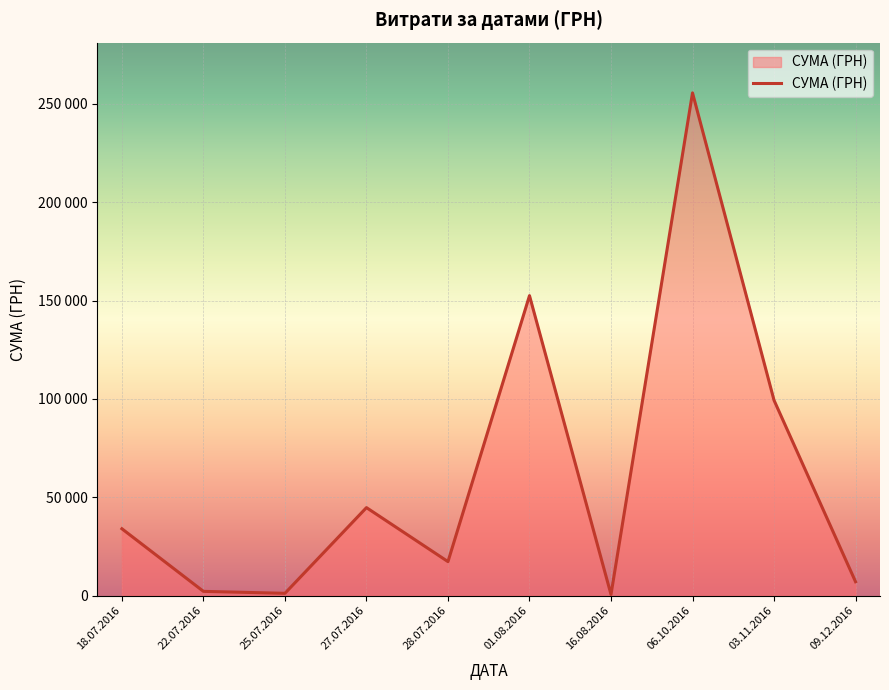

Does the chart have visible grid lines?

Yes